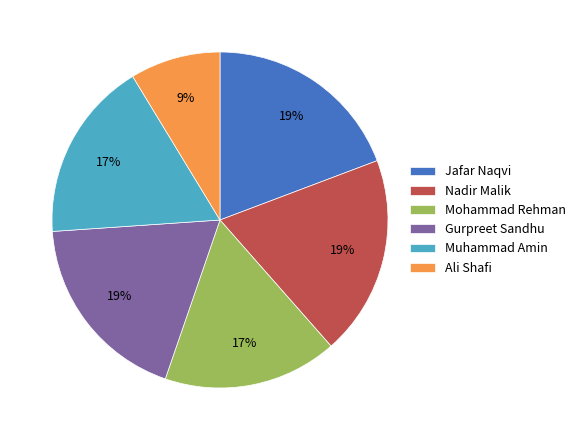

Do Mohammad Rehman and Gurpreet Sandhu together represent more than half of the pie?

No